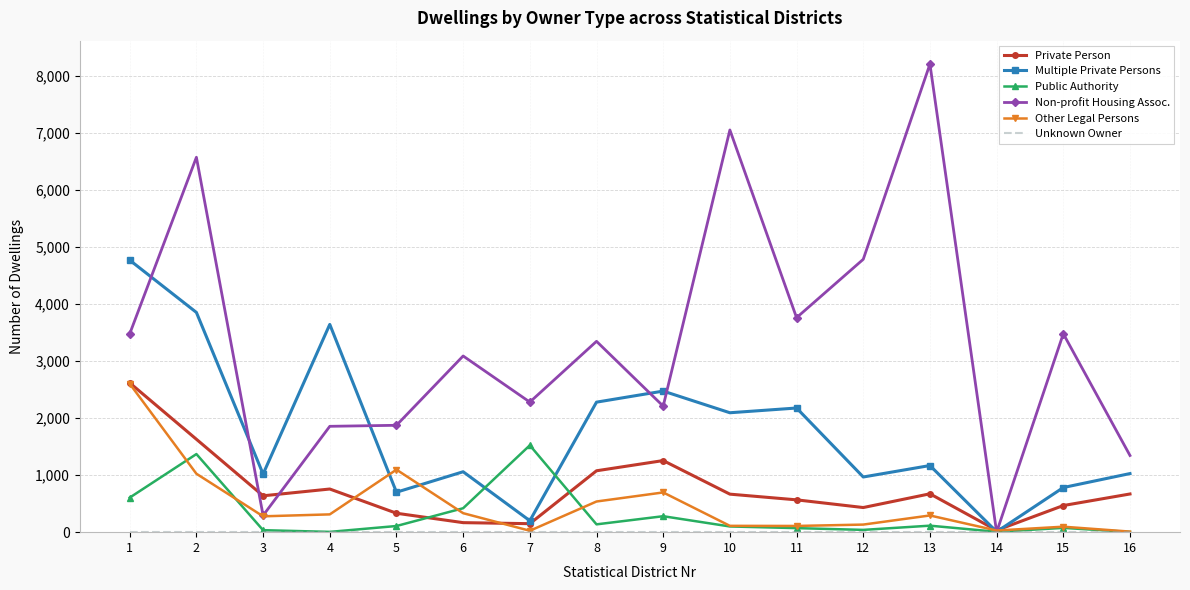

Which series changed the most between 1 and 9?

Multiple Private Persons